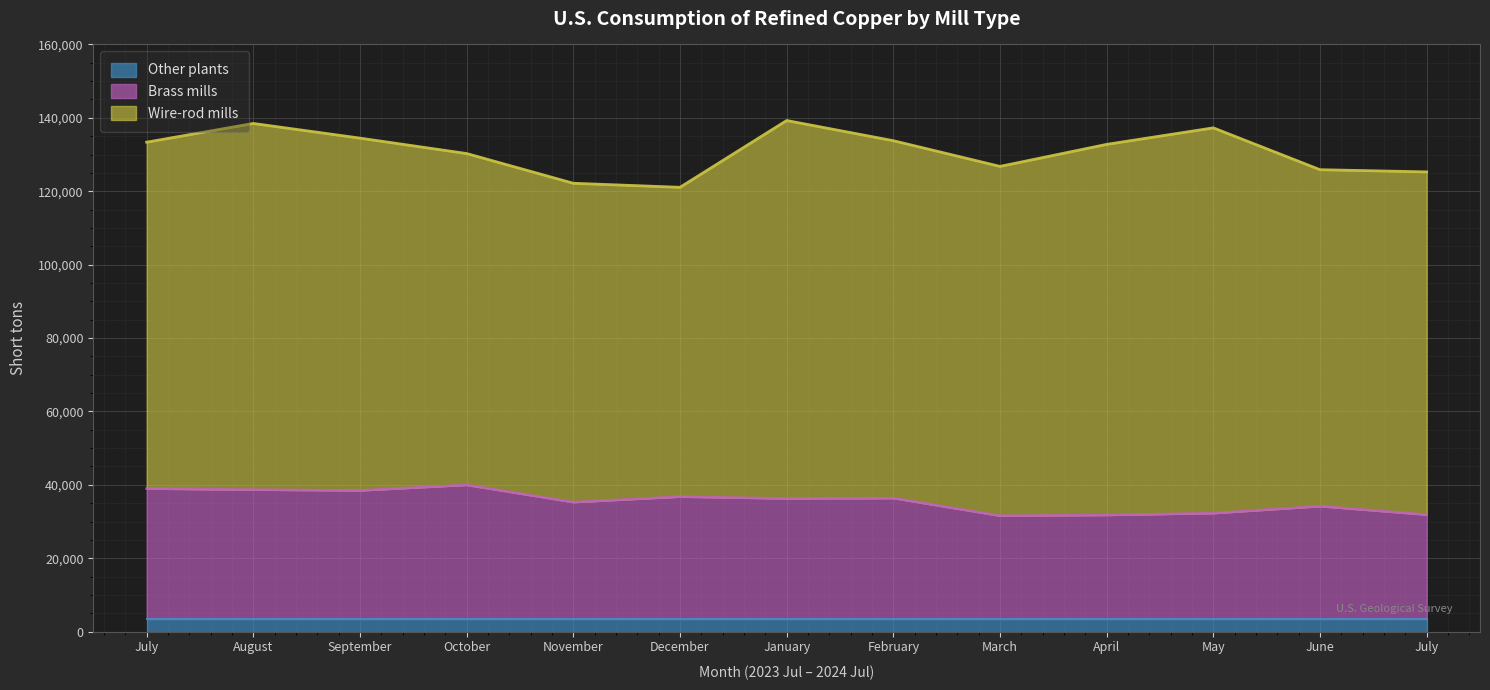

List the labels in order of Wire-rod mills value, largest first.

May, January, April, August, February, September, March, July, July, June, October, November, December